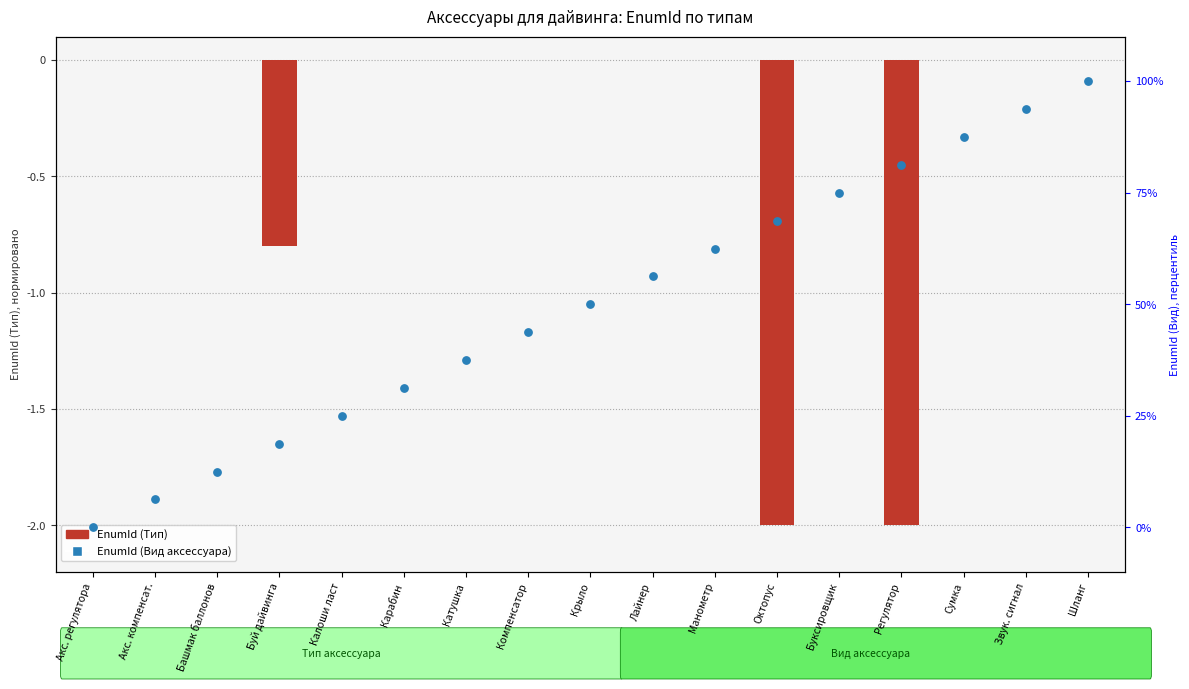

At which category is the sum across all series the highest?

Шланг